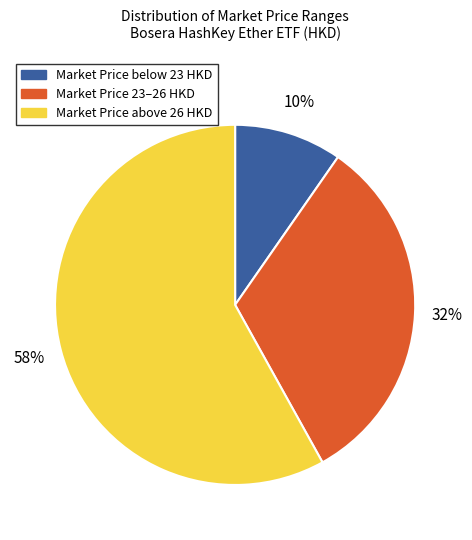

To the nearest percent, what is the difference between the largest and smallest slice percentages?

48%